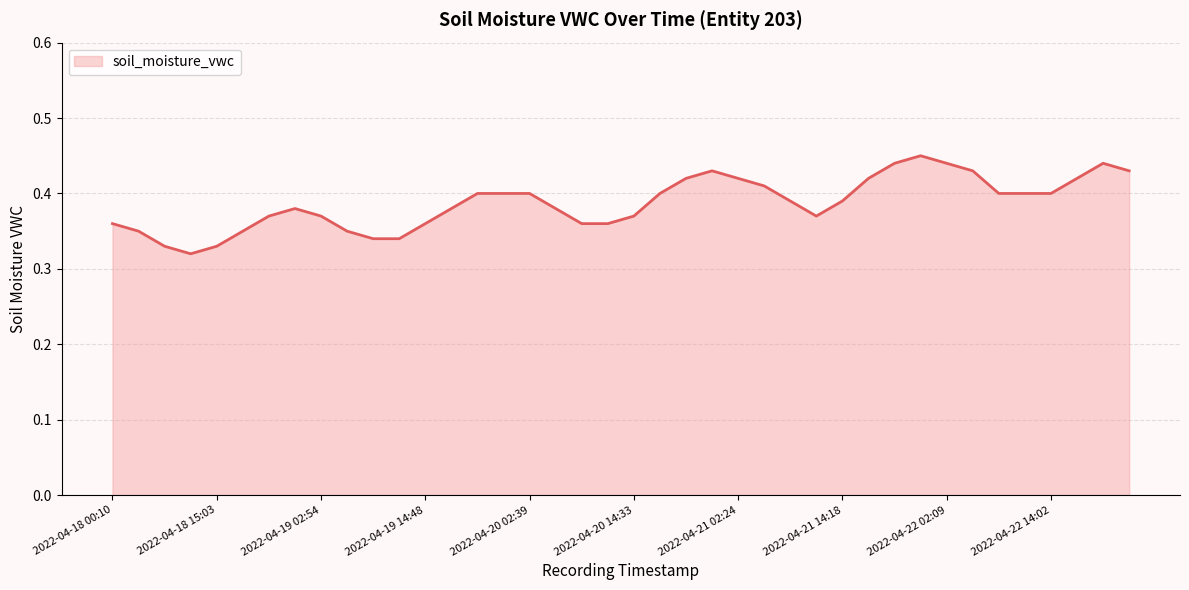

List the labels in order of value, smallest first.

2022-04-18 09:06, 2022-04-18 06:07, 2022-04-18 15:03, 2022-04-19 08:51, 2022-04-19 11:50, 2022-04-18 03:09, 2022-04-18 18:00, 2022-04-19 05:53, 2022-04-18 00:10, 2022-04-19 14:48, 2022-04-20 08:36, 2022-04-20 11:35, 2022-04-18 20:58, 2022-04-19 02:54, 2022-04-20 14:33, 2022-04-21 11:19, 2022-04-18 23:56, 2022-04-19 17:45, 2022-04-20 05:38, 2022-04-21 08:21, 2022-04-21 14:18, 2022-04-19 20:43, 2022-04-19 23:41, 2022-04-20 02:39, 2022-04-20 17:30, 2022-04-22 08:06, 2022-04-22 11:04, 2022-04-22 14:02, 2022-04-21 05:22, 2022-04-20 20:28, 2022-04-21 02:24, 2022-04-21 17:15, 2022-04-22 17:00, 2022-04-20 23:26, 2022-04-22 05:07, 2022-04-22 22:56, 2022-04-21 20:13, 2022-04-22 02:09, 2022-04-22 19:58, 2022-04-21 23:11